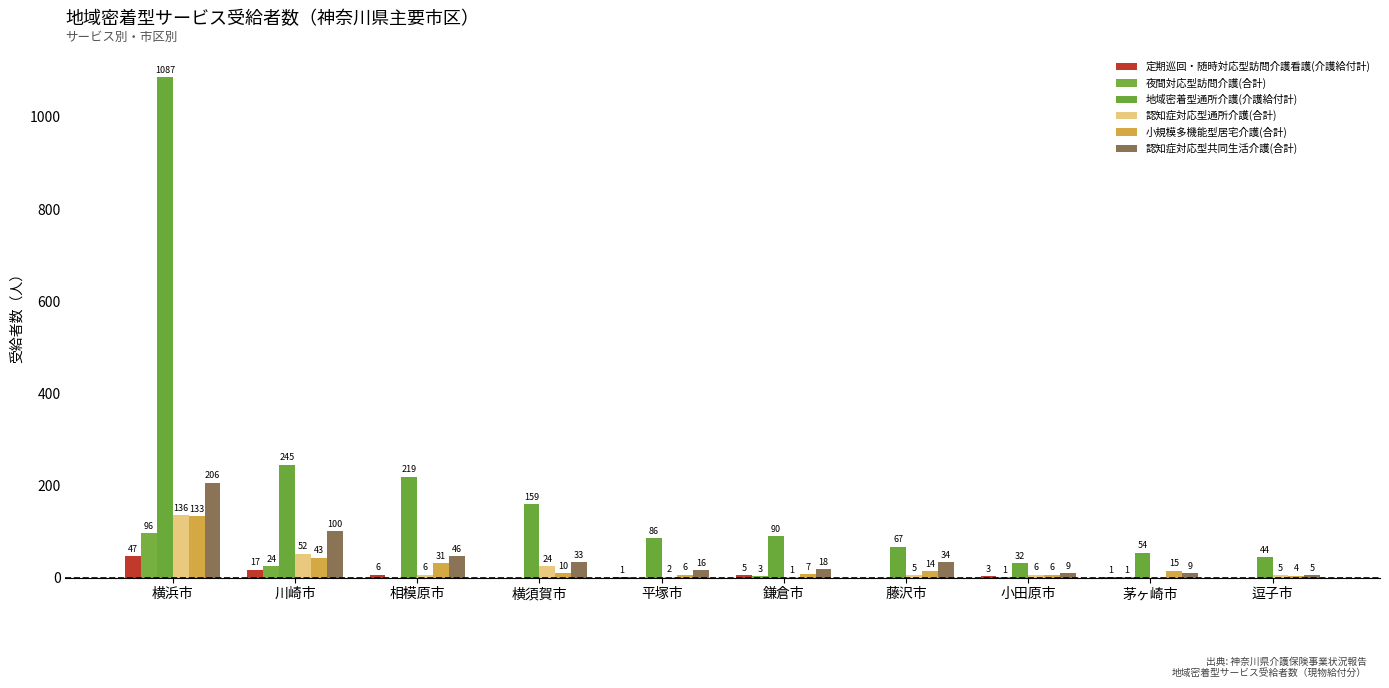

Reading left to right, transcribe all the data shown in this chart.

定期巡回・随時対応型訪問介護看護(介護給付計): 横浜市=47	川崎市=17	相模原市=6	横須賀市=0	平塚市=1	鎌倉市=5	藤沢市=0	小田原市=3	茅ヶ崎市=1	逗子市=0
夜間対応型訪問介護(合計): 横浜市=96	川崎市=24	相模原市=0	横須賀市=0	平塚市=0	鎌倉市=3	藤沢市=0	小田原市=1	茅ヶ崎市=1	逗子市=0
地域密着型通所介護(介護給付計): 横浜市=1087	川崎市=245	相模原市=219	横須賀市=159	平塚市=86	鎌倉市=90	藤沢市=67	小田原市=32	茅ヶ崎市=54	逗子市=44
認知症対応型通所介護(合計): 横浜市=136	川崎市=52	相模原市=6	横須賀市=24	平塚市=2	鎌倉市=1	藤沢市=5	小田原市=6	茅ヶ崎市=0	逗子市=5
小規模多機能型居宅介護(合計): 横浜市=133	川崎市=43	相模原市=31	横須賀市=10	平塚市=6	鎌倉市=7	藤沢市=14	小田原市=6	茅ヶ崎市=15	逗子市=4
認知症対応型共同生活介護(合計): 横浜市=206	川崎市=100	相模原市=46	横須賀市=33	平塚市=16	鎌倉市=18	藤沢市=34	小田原市=9	茅ヶ崎市=9	逗子市=5